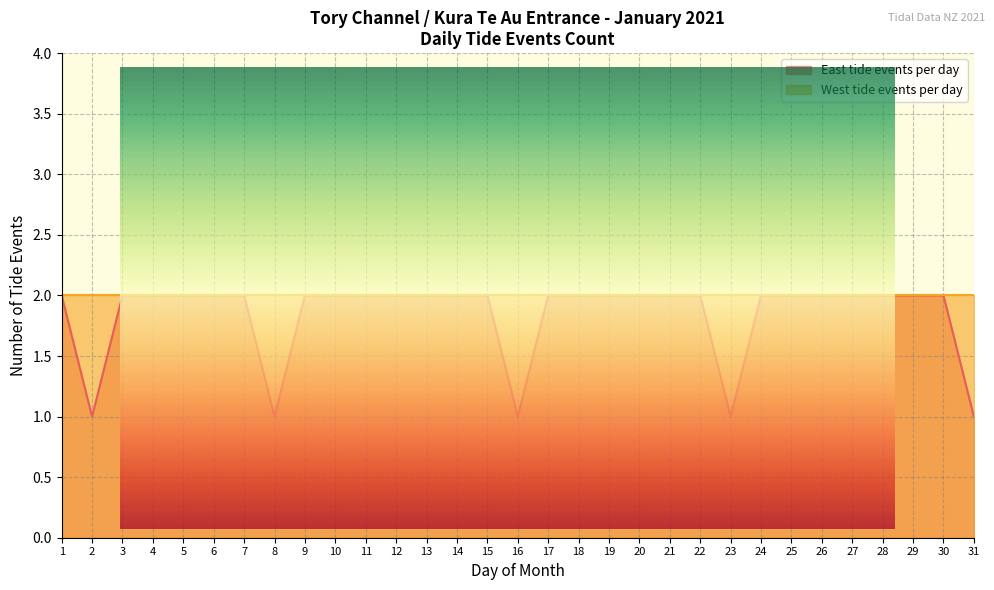

What is the sum of all values?

57